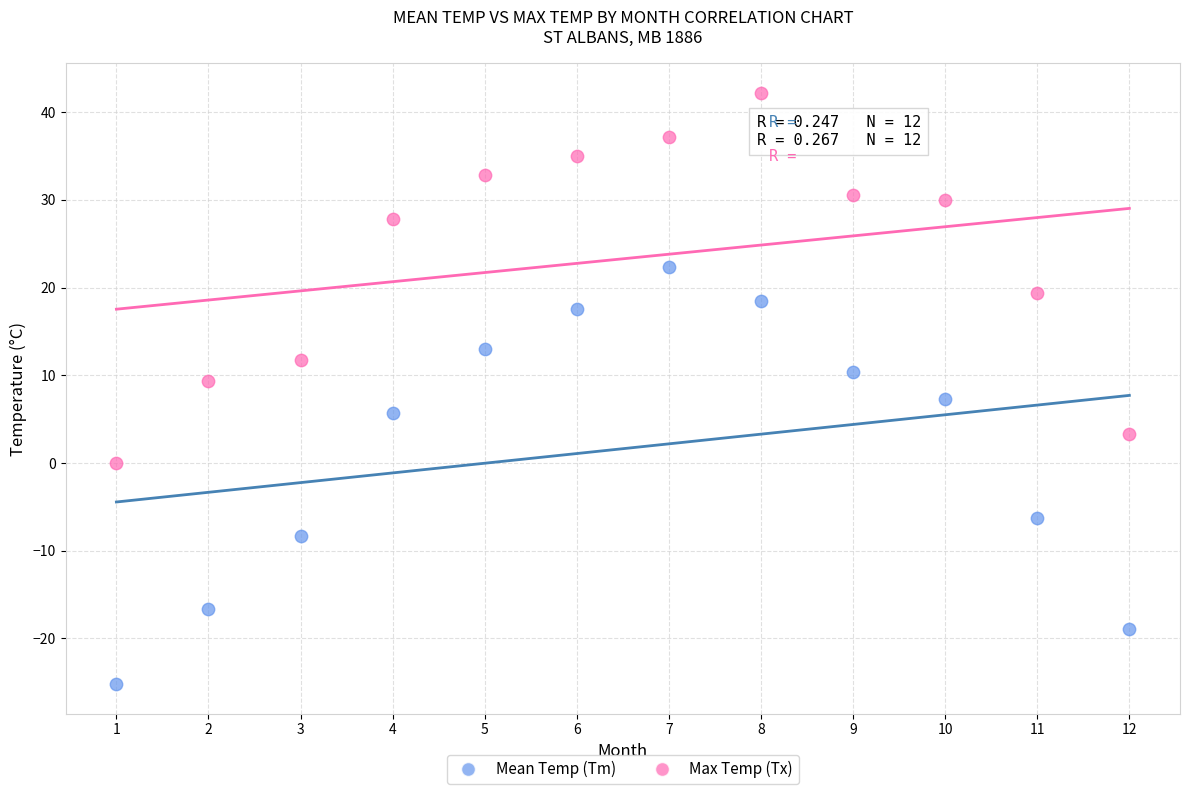

Across all data points, what is the range of Y values (max minus min)?

67.4